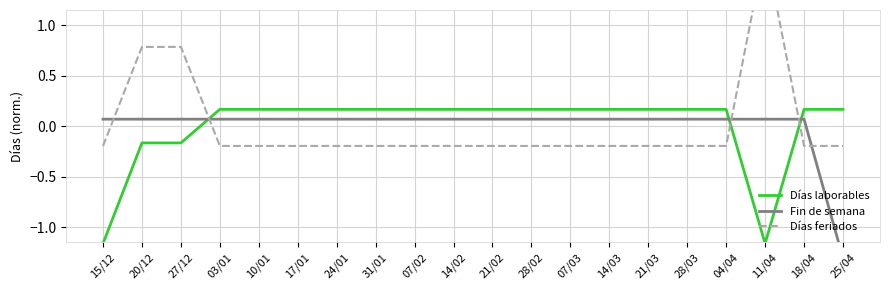

At 27/12, list the series in order from smallest to largest.

Días laborables, Fin de semana, Días feriados